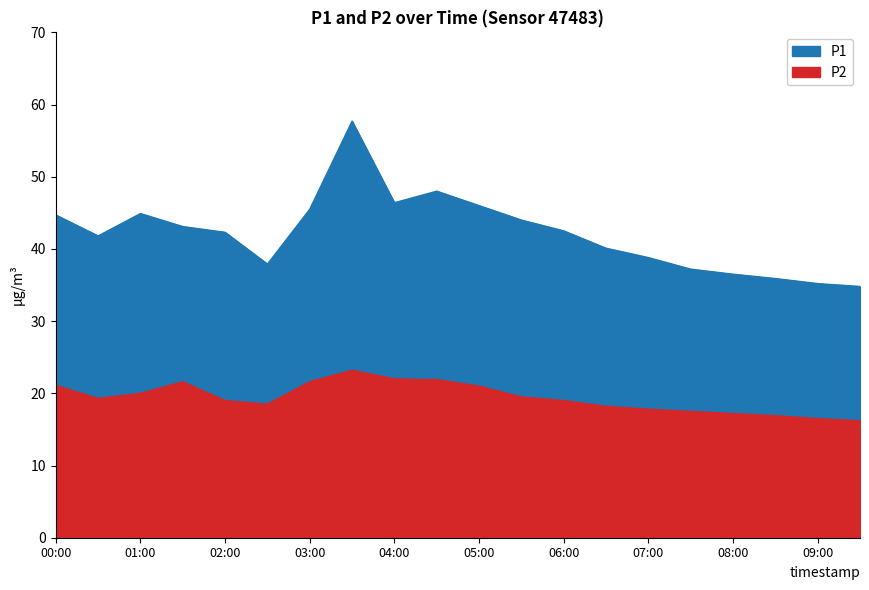

What is the difference between the second highest and minimum values in the P1 series?

13.2